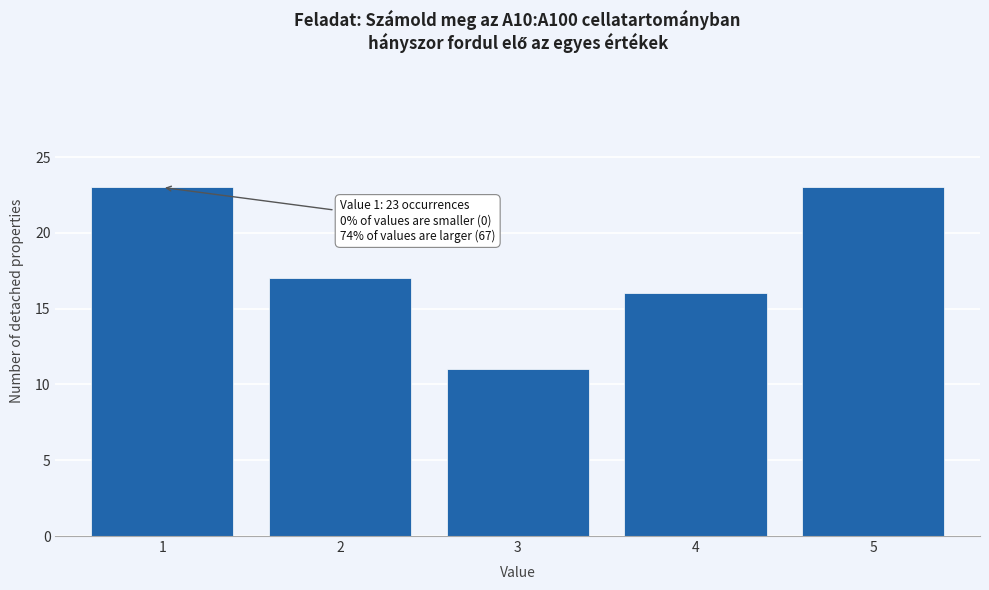

Reading left to right, what are all the values shown in this chart?

1=23	2=17	3=11	4=16	5=23